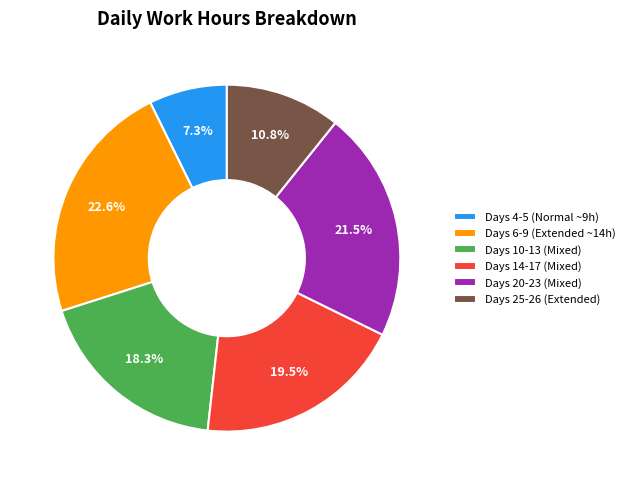

Is the sum of Days 4-5 (Normal ~9h) and Days 10-13 (Mixed) greater than half?

No